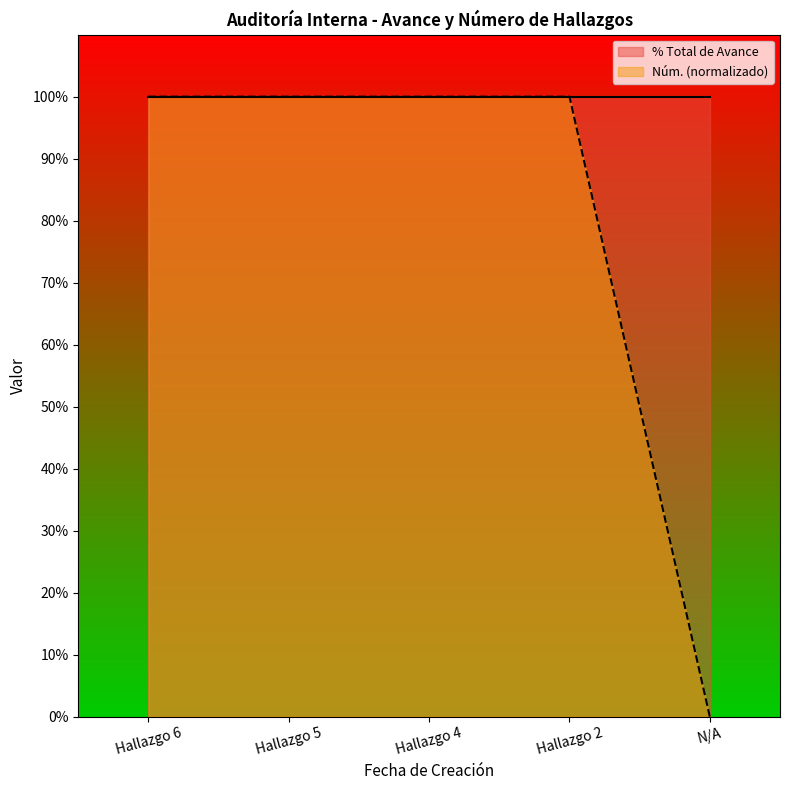

Reading right to left, extract all data points from this chart.

0.0	1.0	1.0	1.0	1.0